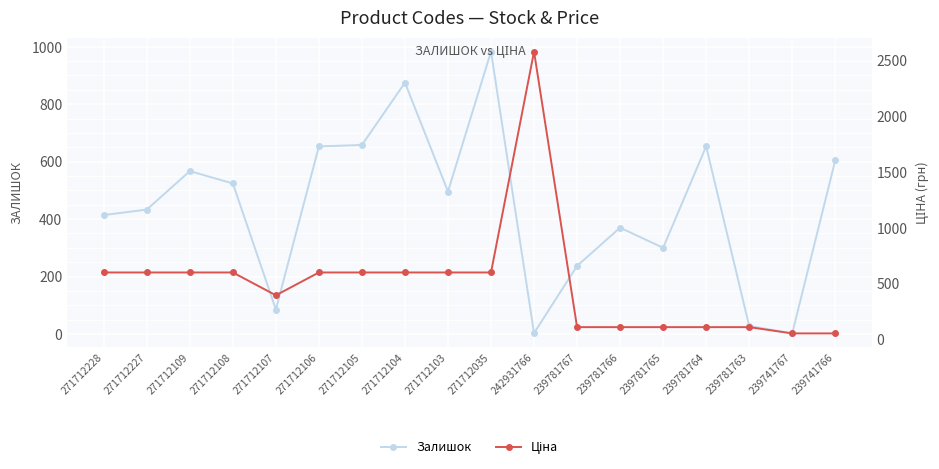

Is this an area chart (filled region under the line)?

No